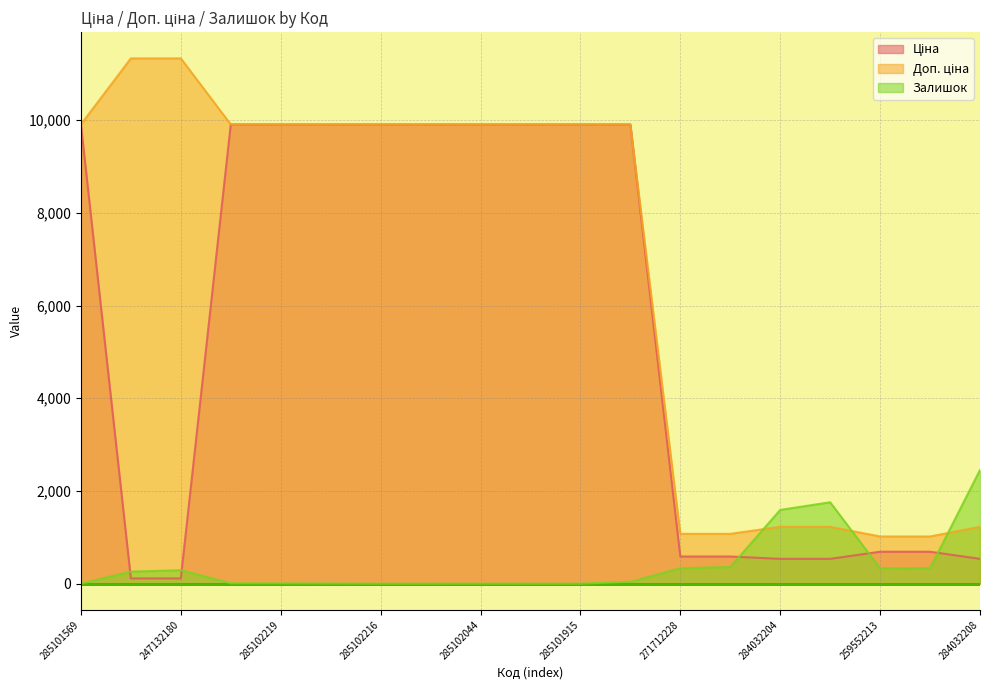

List the series in order of their peak value, lowest first.

Залишок, Ціна, Доп. ціна